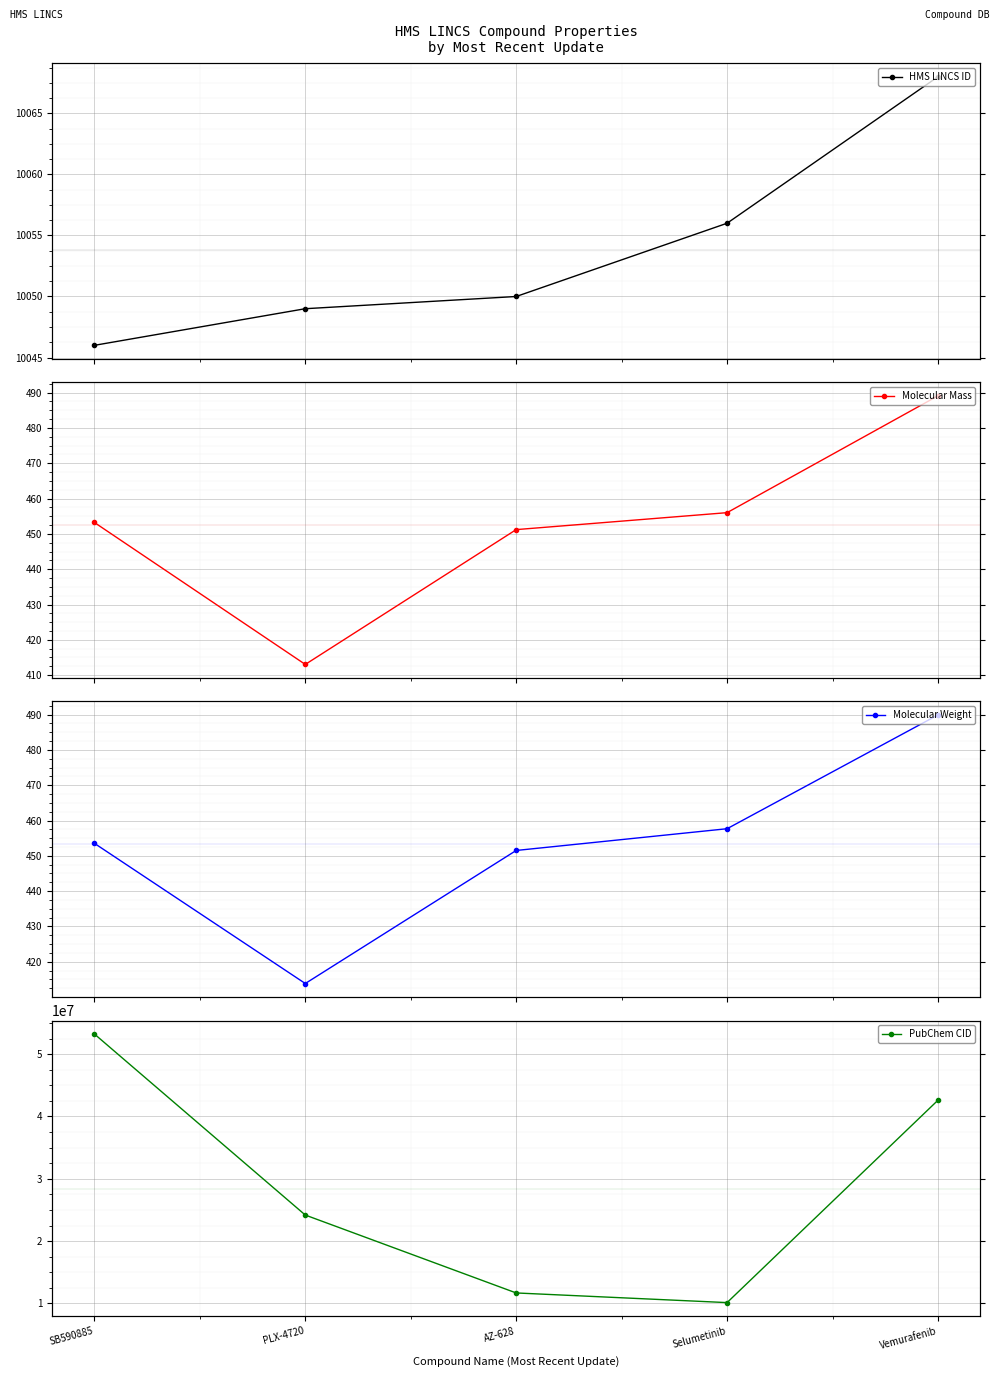

Is the value of HMS LINCS ID at AZ-628 greater than the value of Molecular Weight at PLX-4720?

Yes